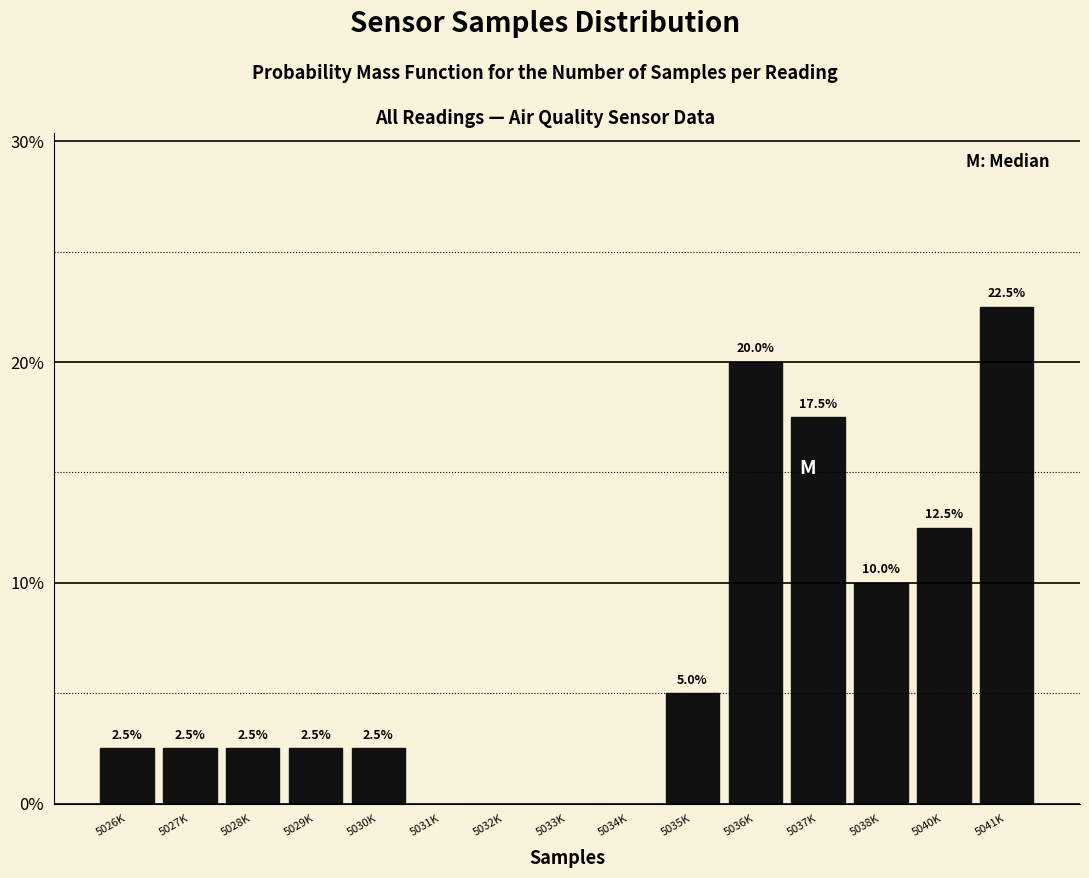

Reading left to right, extract all data points from this chart.

5026K=2.5	5027K=2.5	5028K=2.5	5029K=2.5	5030K=2.5	5031K=0.0	5032K=0.0	5033K=0.0	5034K=0.0	5035K=5.0	5036K=20.0	5037K=17.5	5038K=10.0	5040K=12.5	5041K=22.5